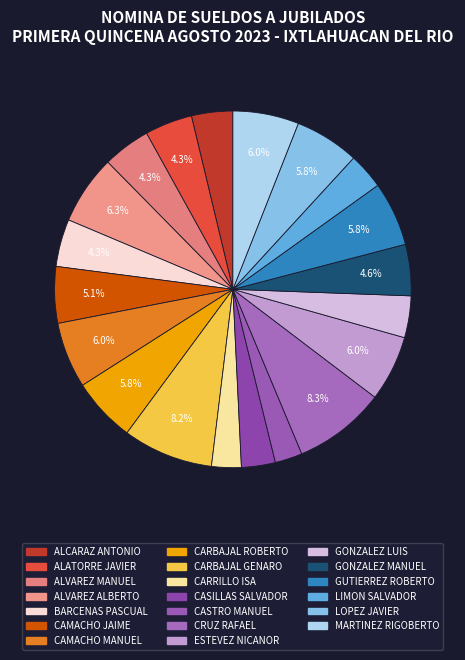

To the nearest percent, what is the average slice percentage?

5%